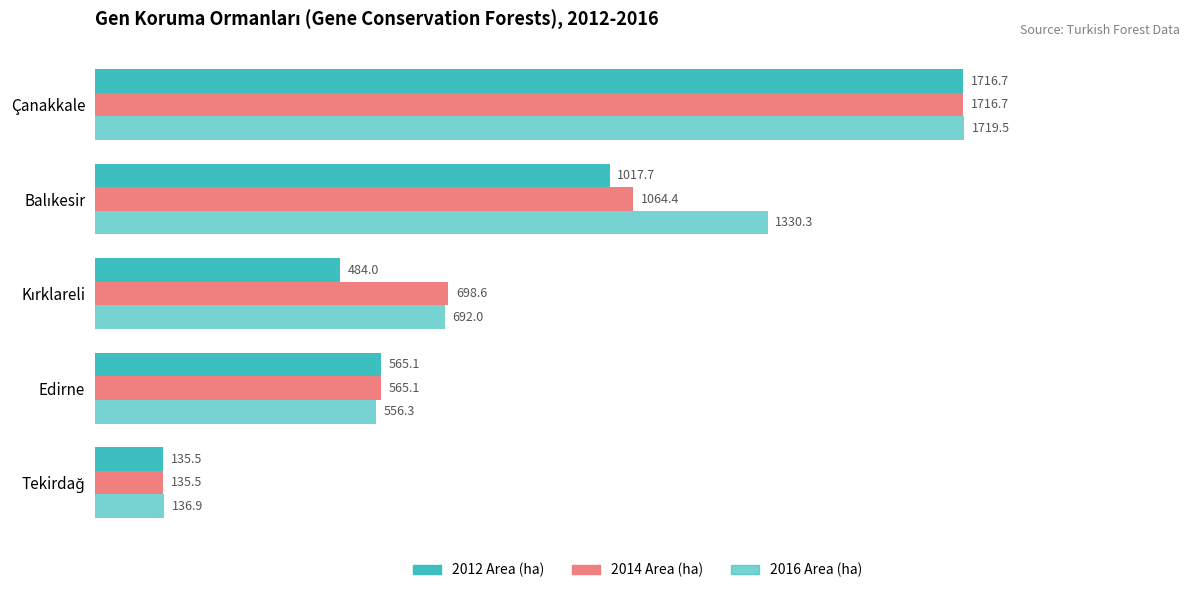

What is the minimum value shown in the chart?

135.5